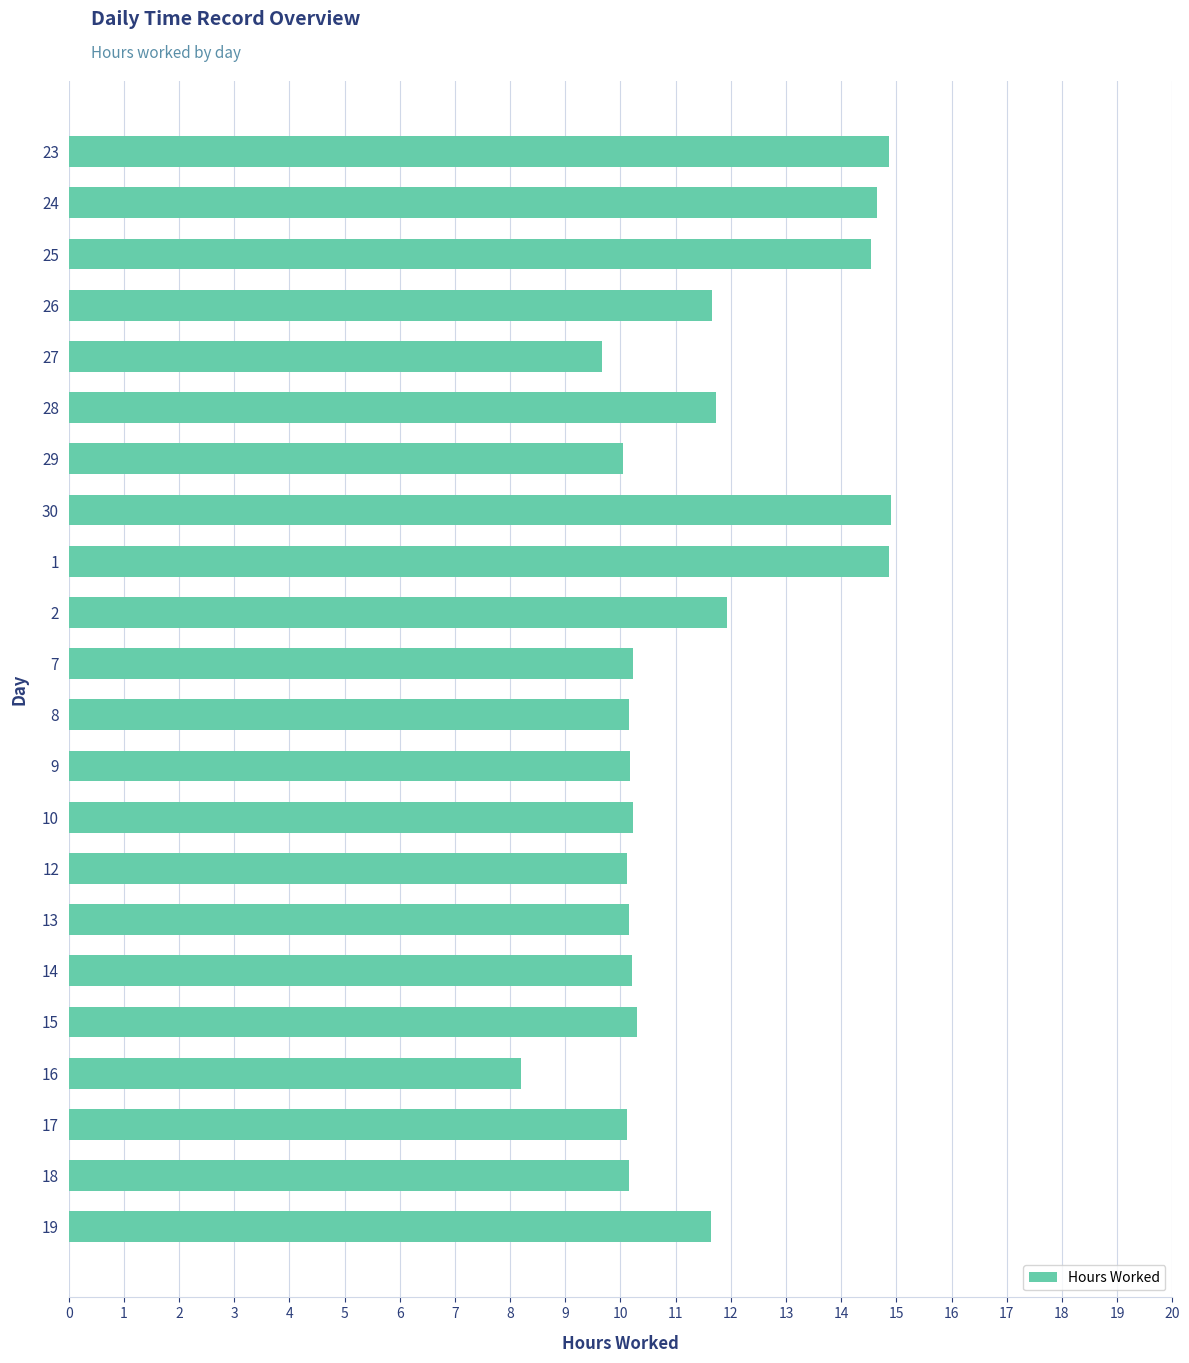

What is the change in value from 24 to 12?

-4.5